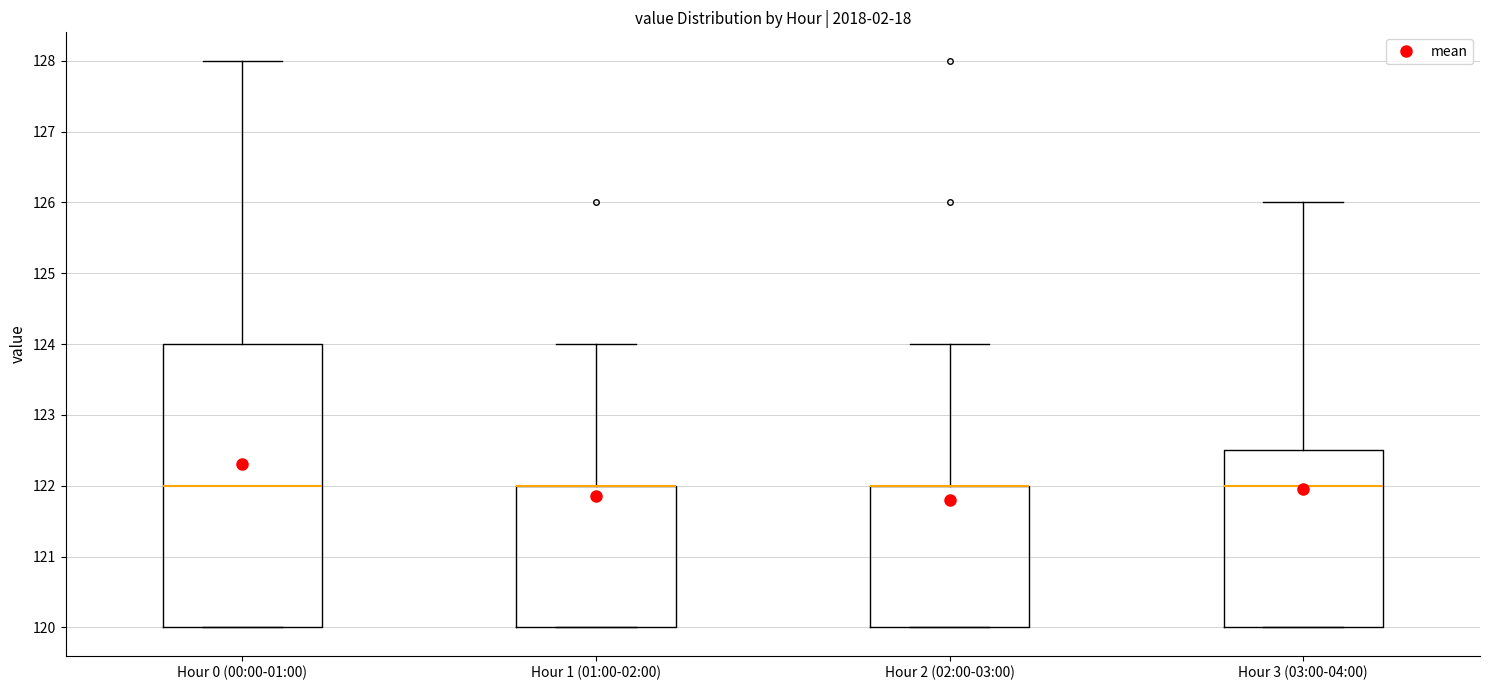

Reading left to right, read every box against the y-axis: the position of its median line, the range the box covers, and the ends of its whiskers. The values are not printed on the chart, so give them approximately, as read against the axis.

Hour 0 (00:00-01:00): median 122.0, box 120.0 to 124.0, whiskers 120.0 to 128.0
Hour 1 (01:00-02:00): median 122.0 (drawn on the box's upper edge), box 120.0 to 122.0, whiskers 120.0 to 124.0
Hour 2 (02:00-03:00): median 122.0 (drawn on the box's upper edge), box 120.0 to 122.0, whiskers 120.0 to 124.0
Hour 3 (03:00-04:00): median 122.0, box 120.0 to 122.5, whiskers 120.0 to 126.0